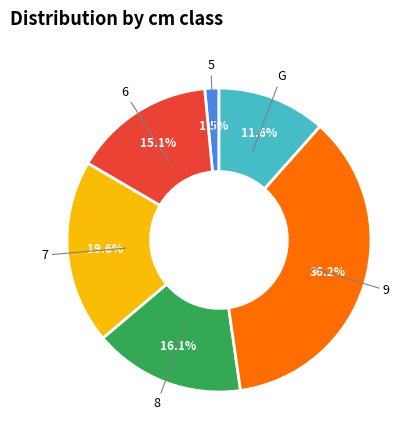

Is there a majority slice in this chart?

No